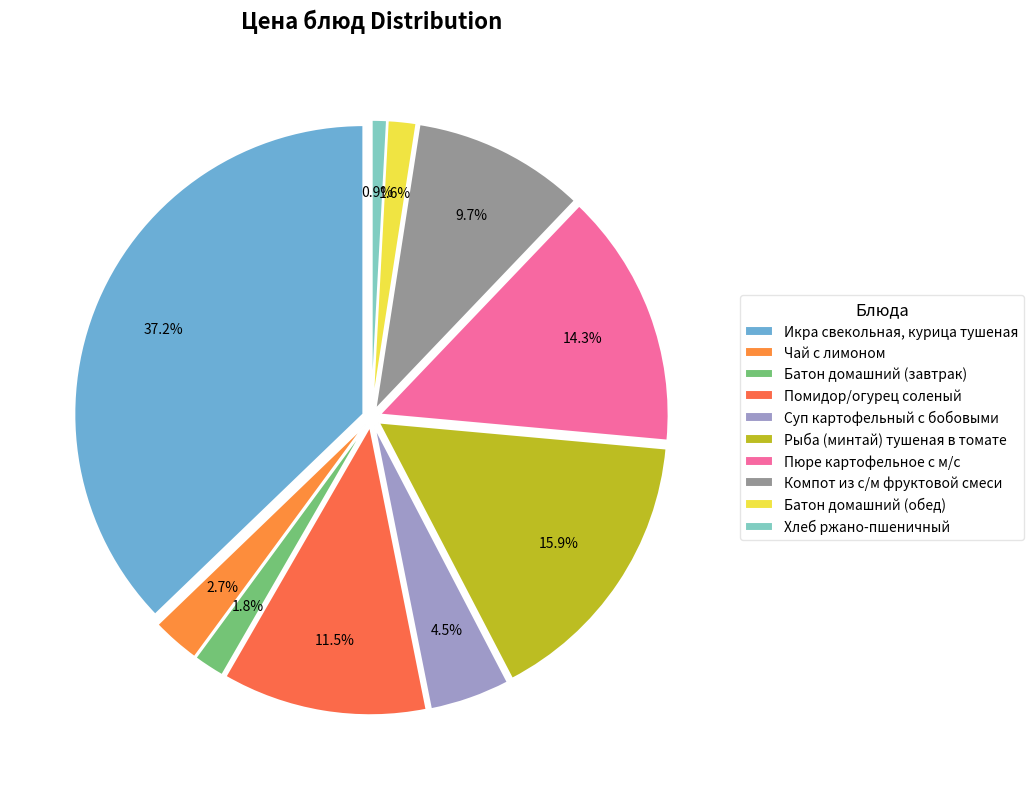

True or false: Пюре картофельное с м/с accounts for 25% of the total.

False